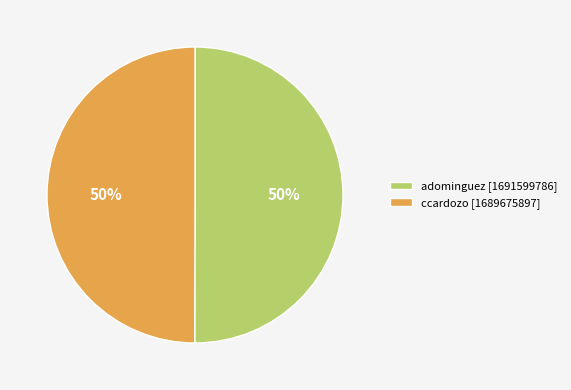

Is the sum of ccardozo and adominguez greater than half?

Yes